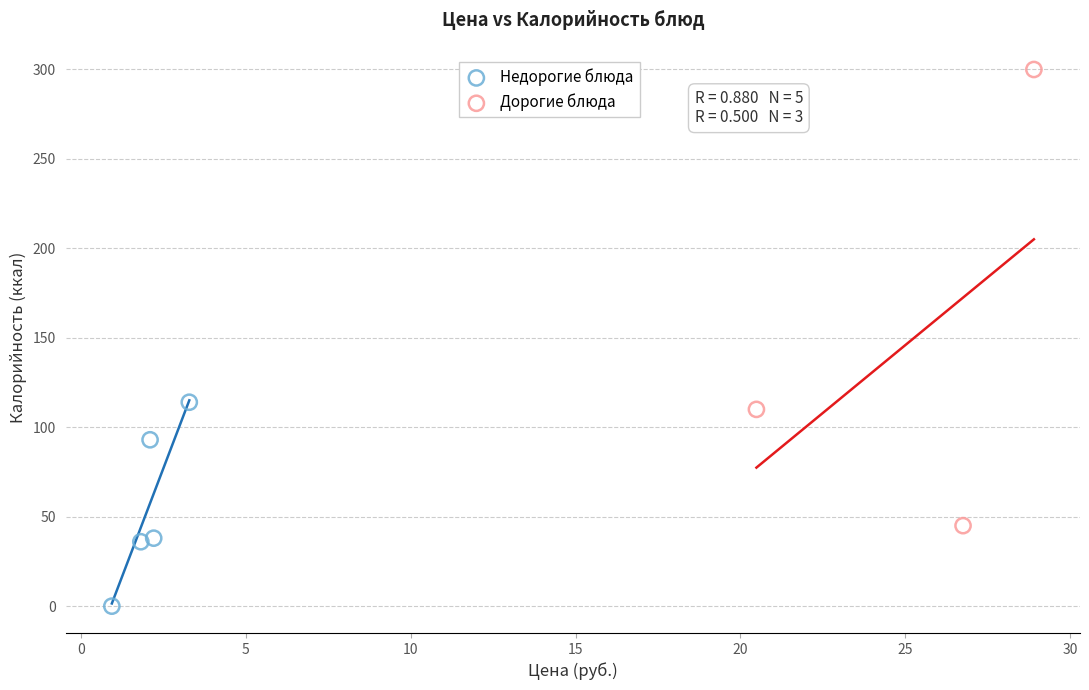

Which series has the largest Y range (max minus min)?

Дорогие блюда